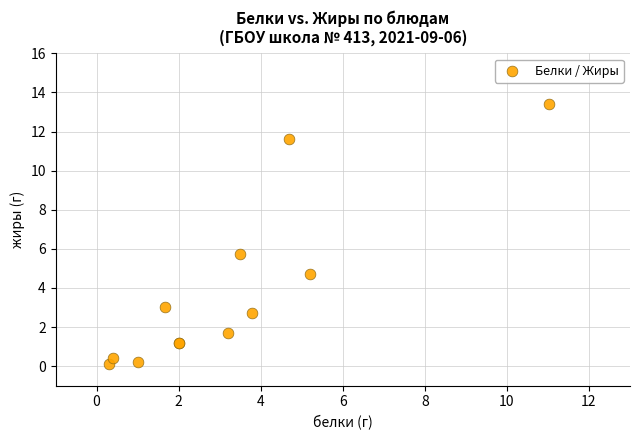

What Y value in the scatter plot is closest to 6?

5.7